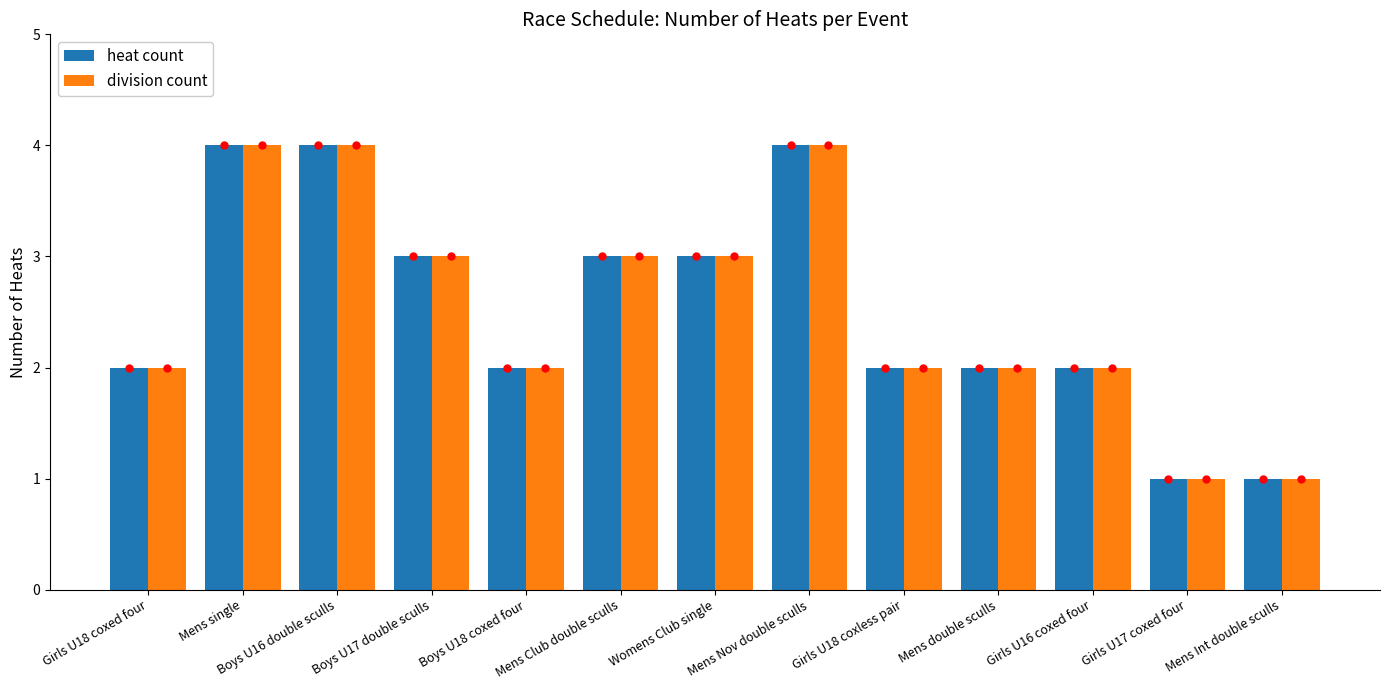

Is the value of heat count at Girls U18 coxless pair greater than the value of division count at Mens Club double sculls?

No